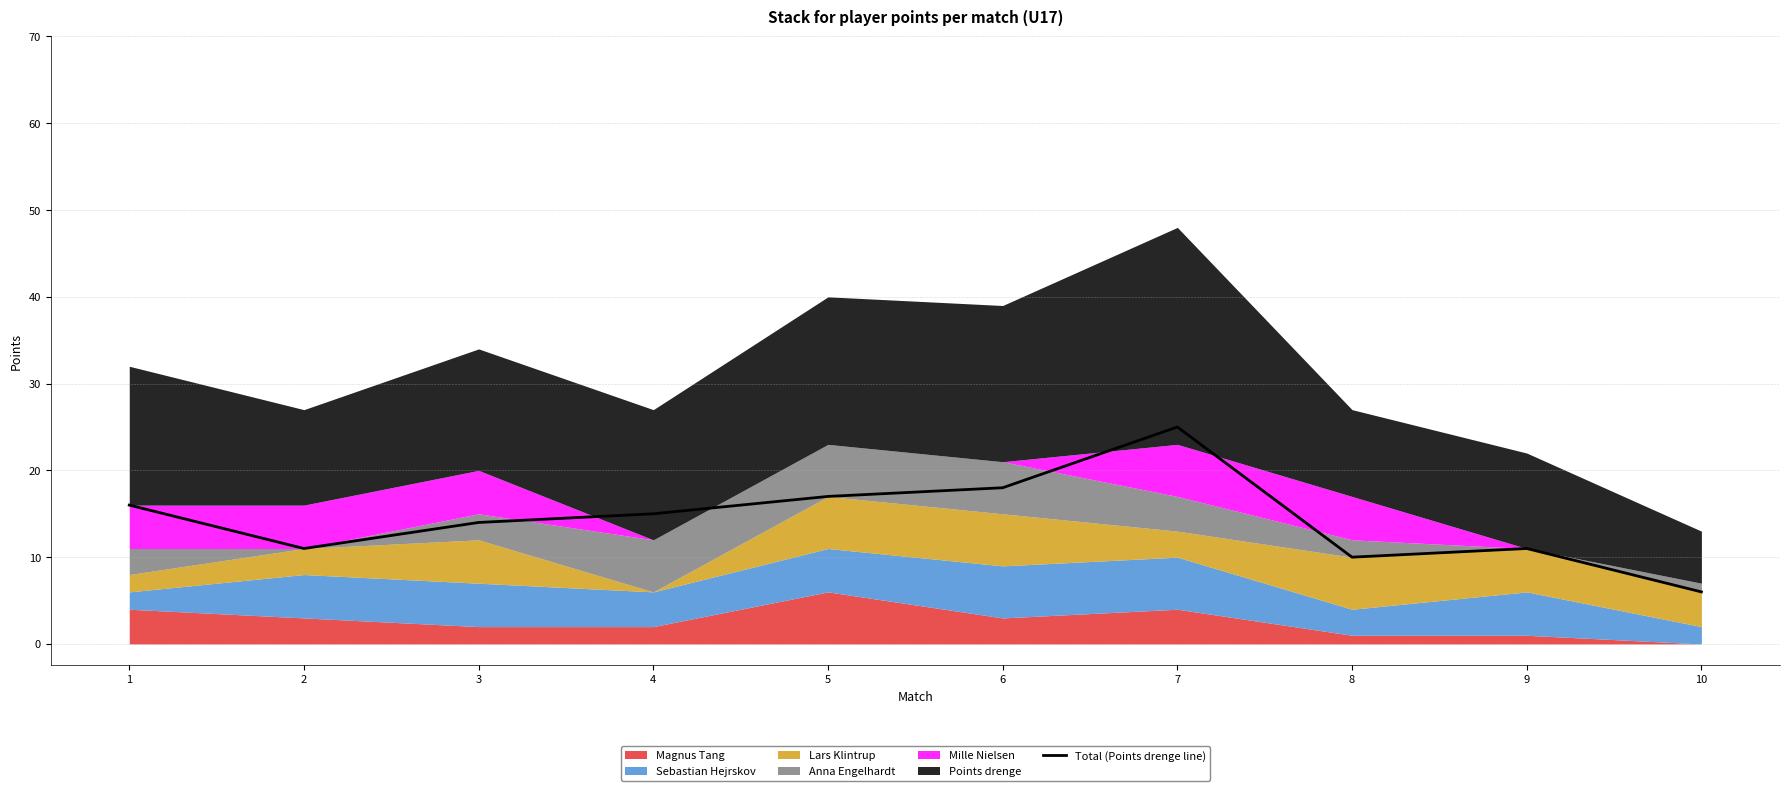

What is the difference between the maximum and second lowest values?

15